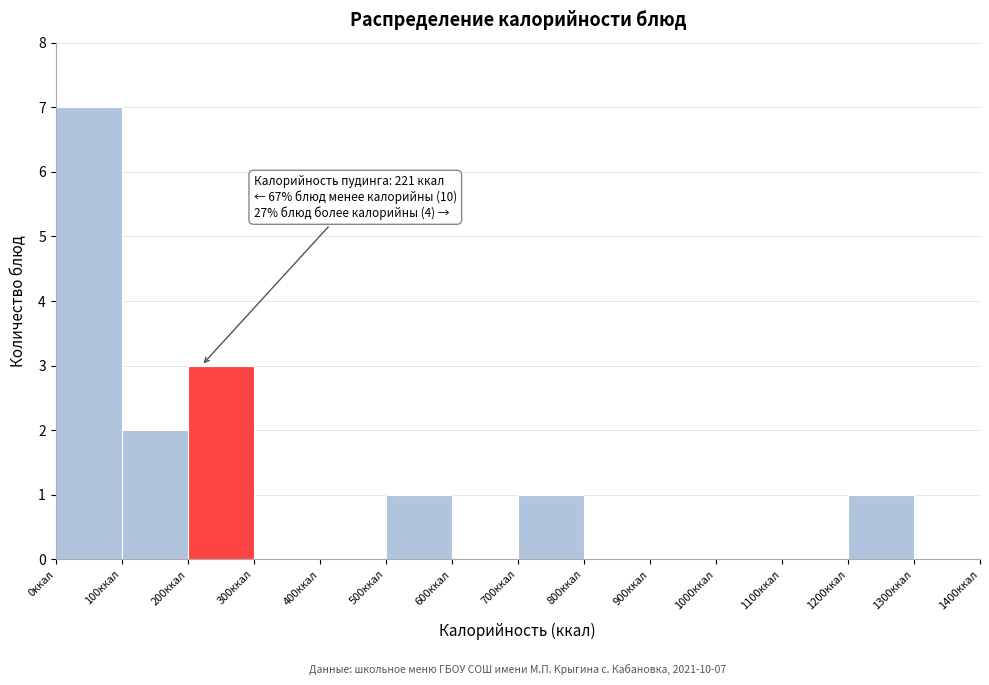

Over which range of the x-axis is the bar tallest?

0 to 100